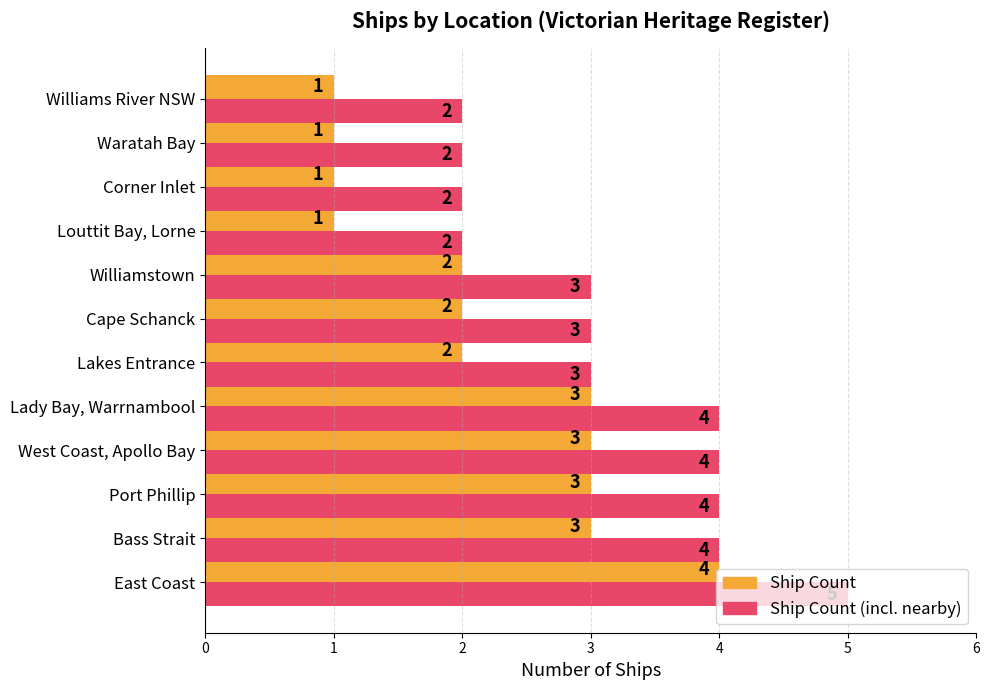

At which category is the sum across all series the highest?

East Coast